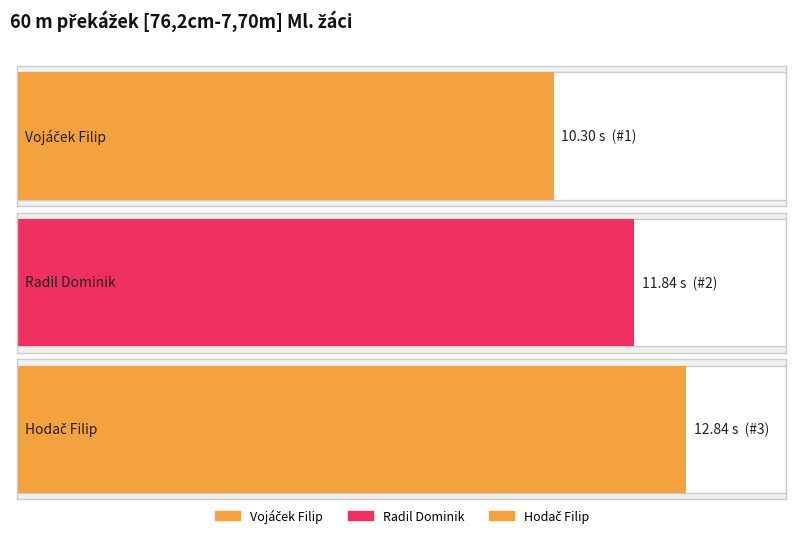

What is the difference between the values at Hodač Filip and Radil Dominik?

1.0